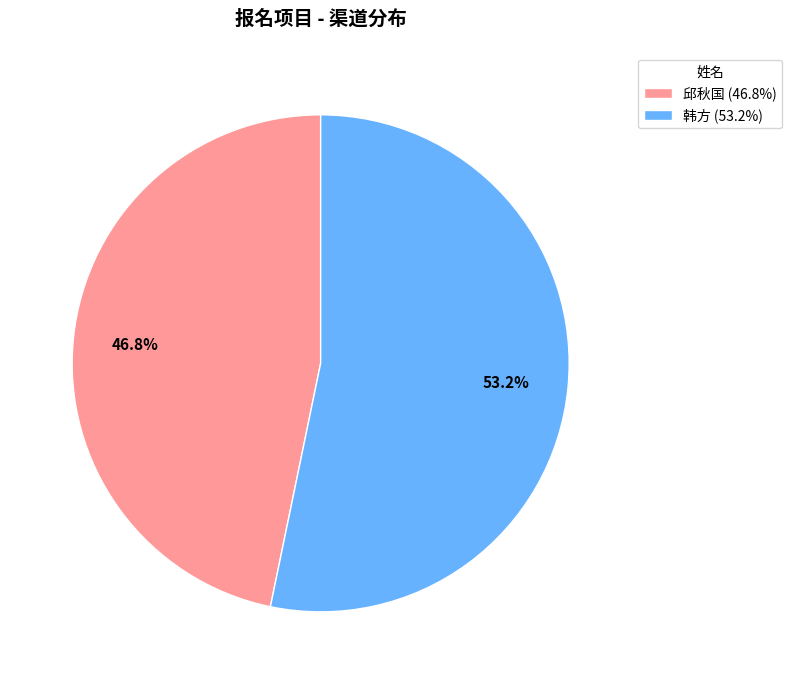

What percentage do 邱秋国 and 韩方 together represent?

100.0%